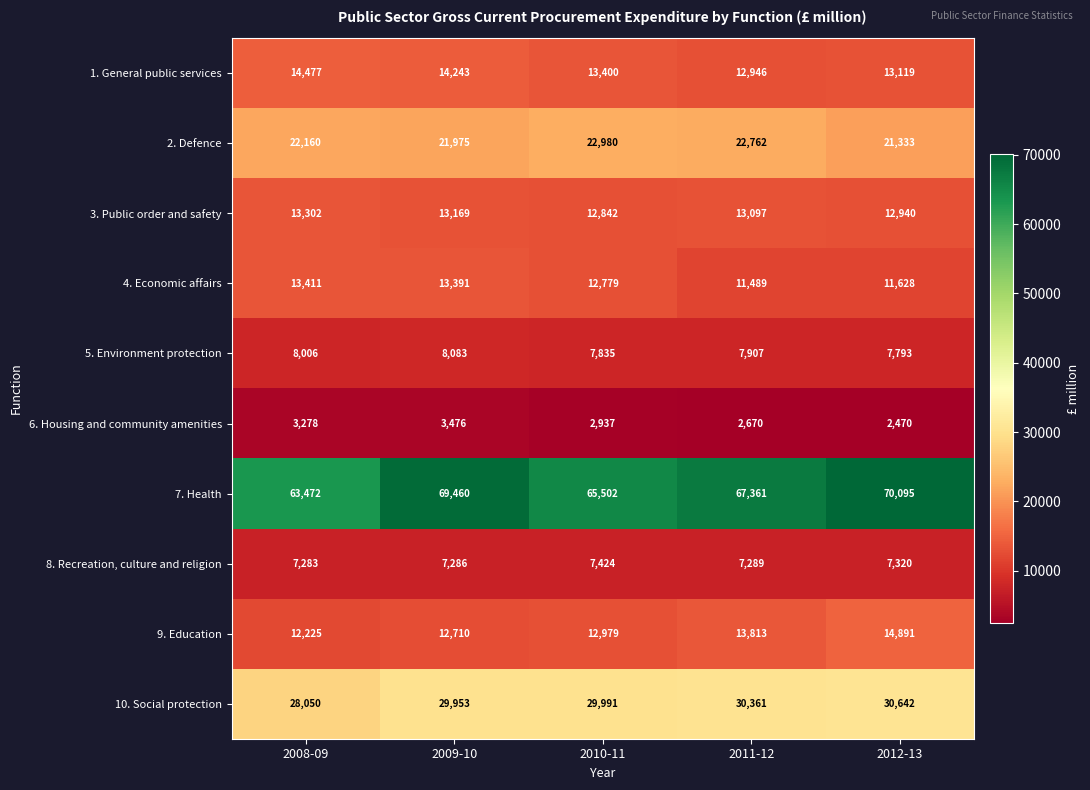

Between 2009-10 and 2011-12, which series saw the biggest shift?

7. Health